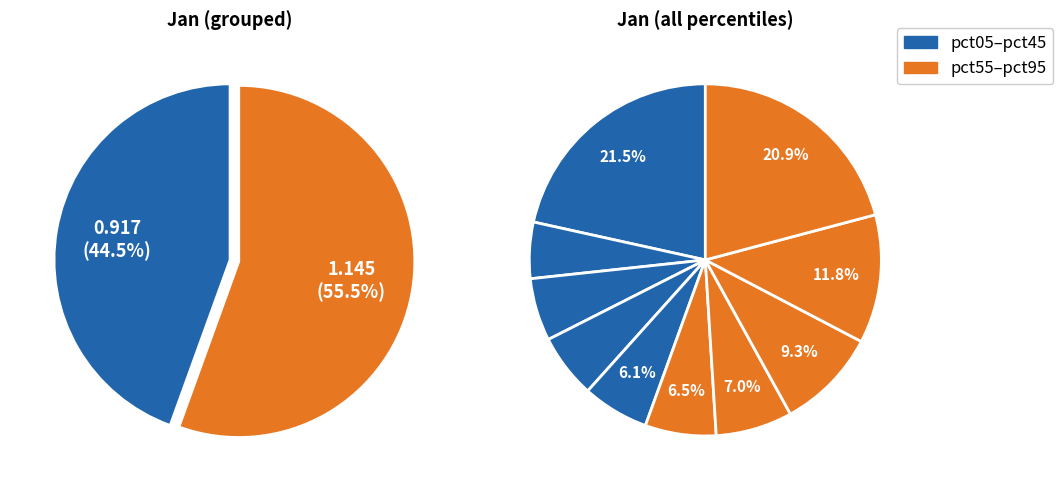

What percentage is the pct65 slice, to the nearest percent?

7%